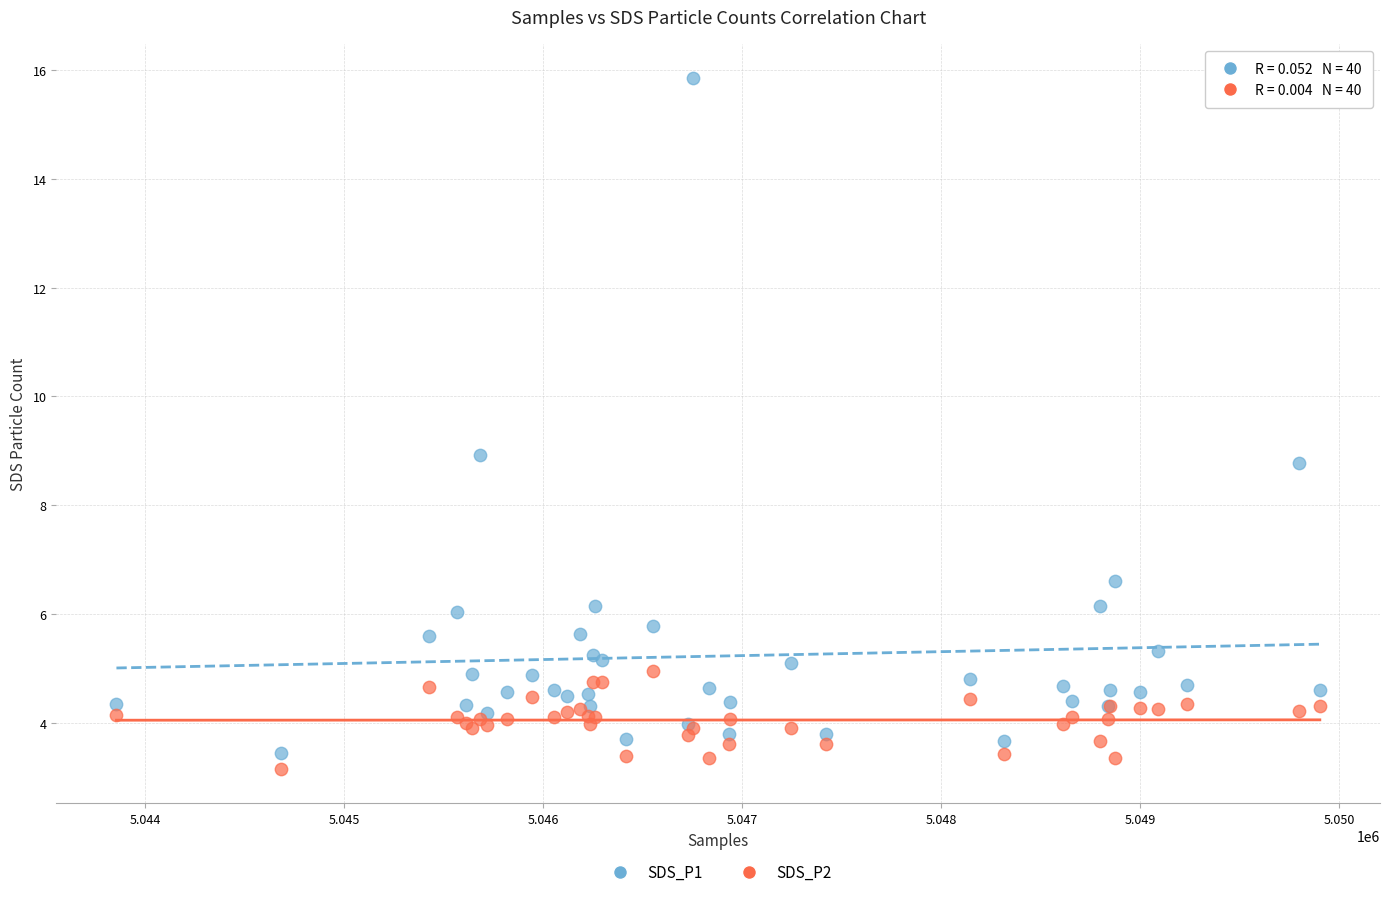

What is the X range (max minus min) for the scatter plot?

6047.0